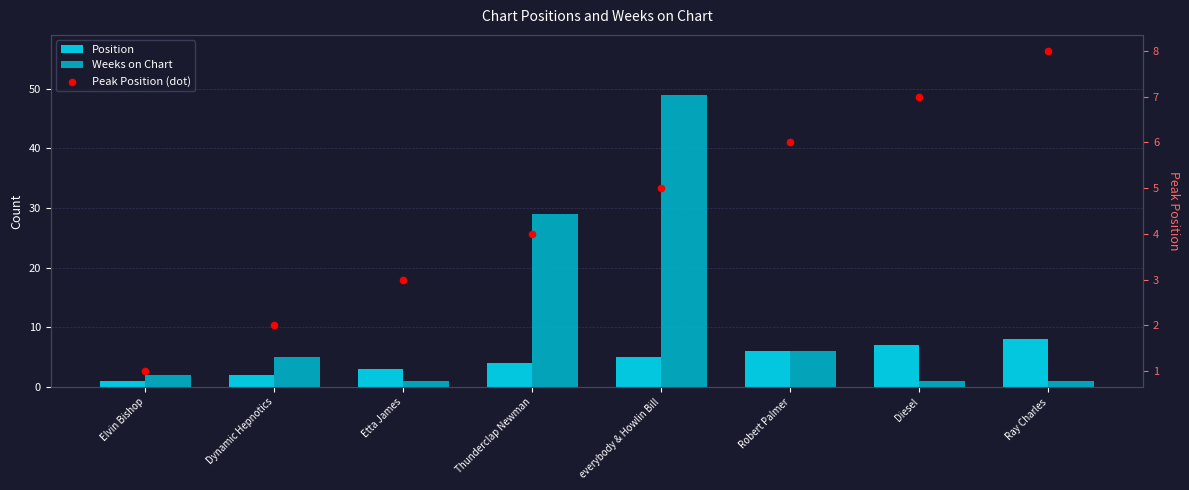

Which series has the widest spread of Y values?

Weeks on Chart